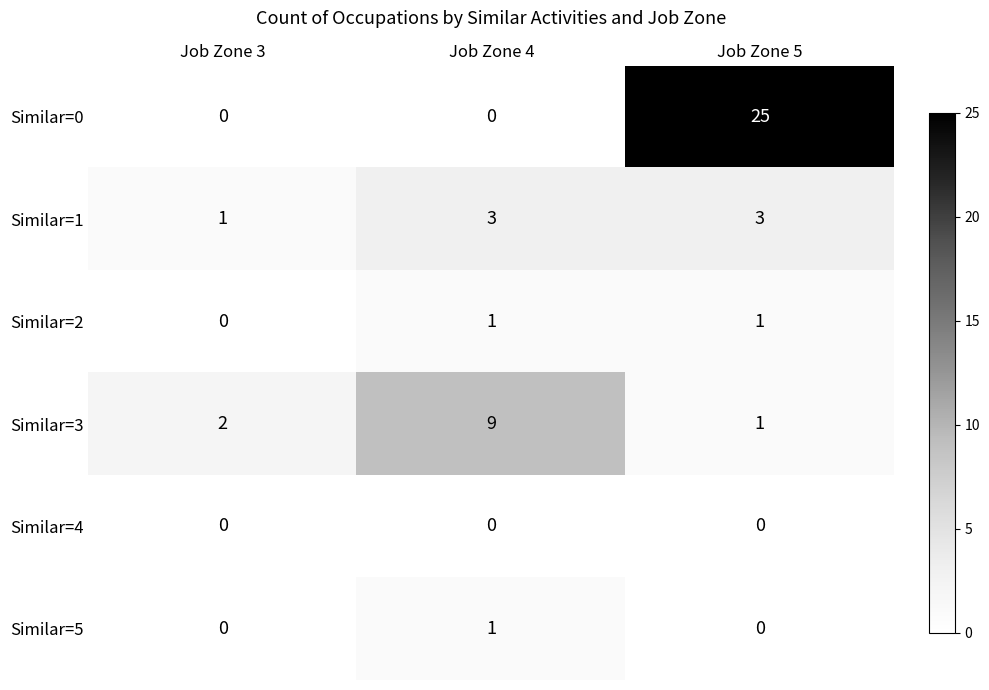

What is the sum of all Similar=0 values?

25